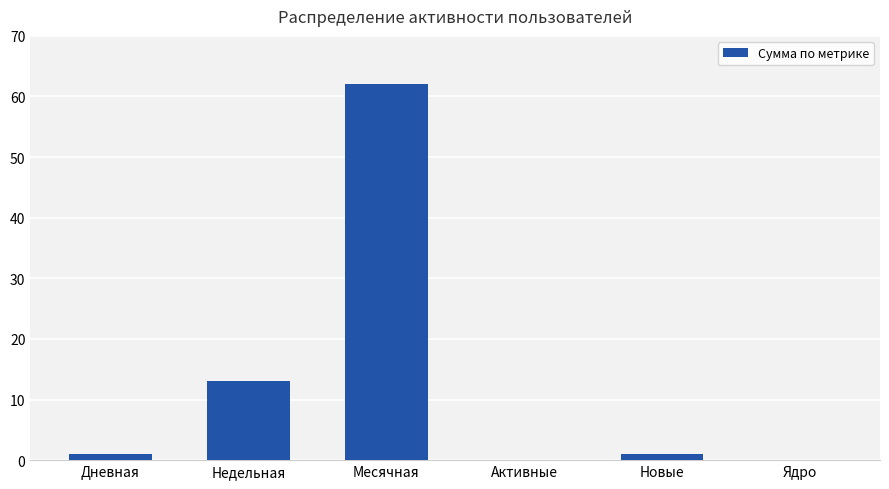

Is it true that the value at Недельная is 13?

True